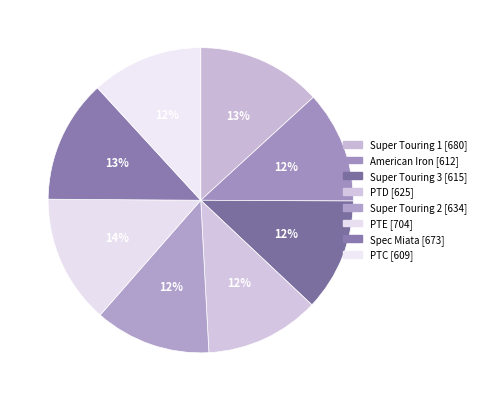

How many segments does this pie chart have?

8